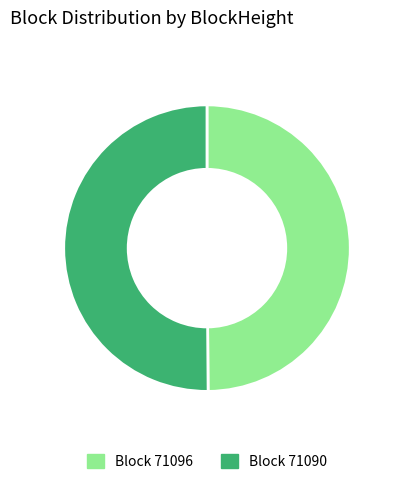

How many segments does this pie chart have?

2